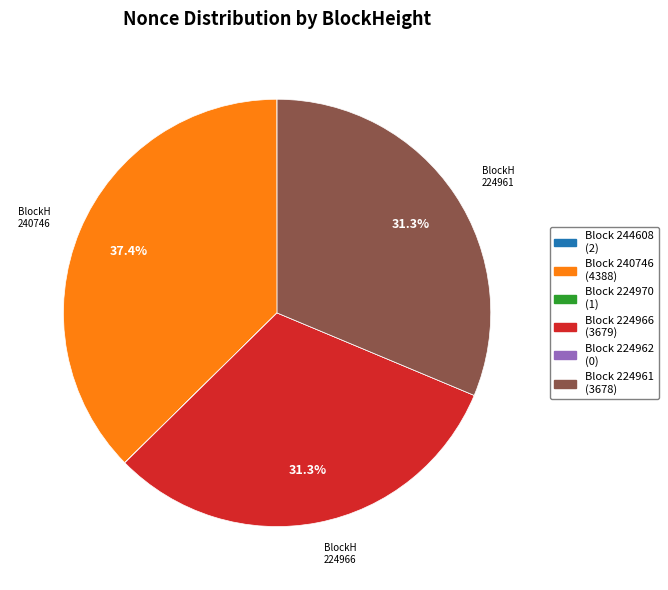

Is there any slice that represents more than half of the pie?

No